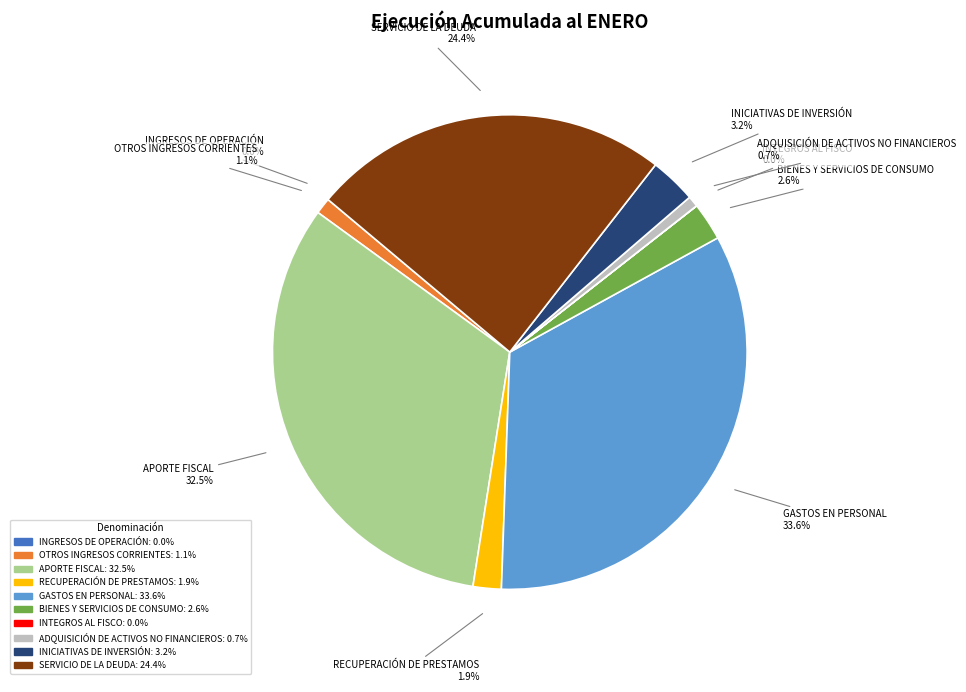

Is there a majority slice in this chart?

No